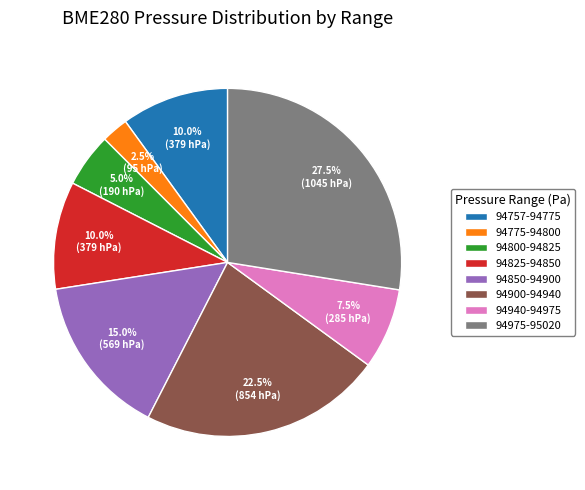

Count the number of slices in the pie.

8